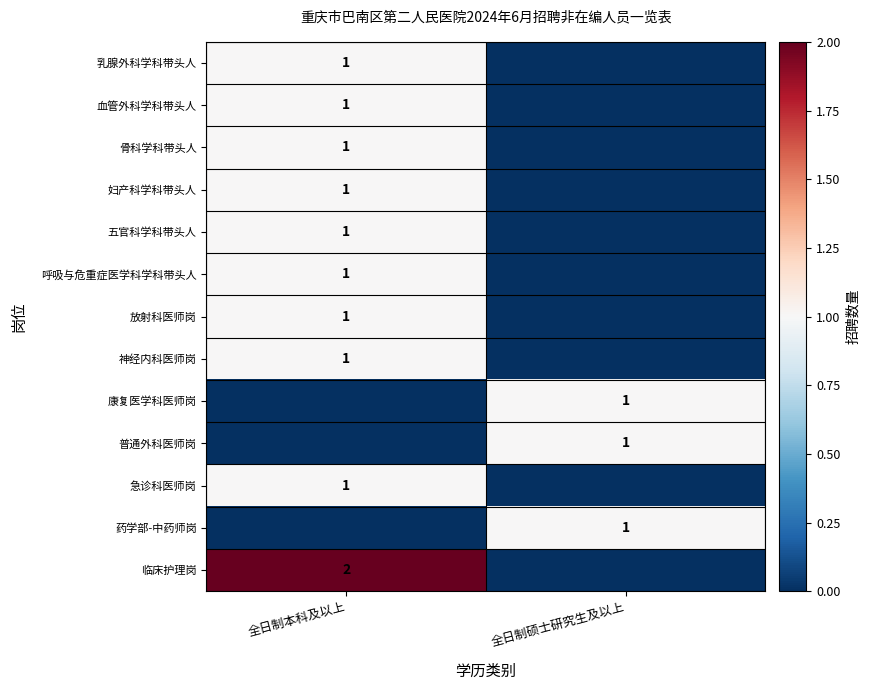

True or false: 血管外科学科带头人 has a value of 0 at 全日制本科及以上.

False